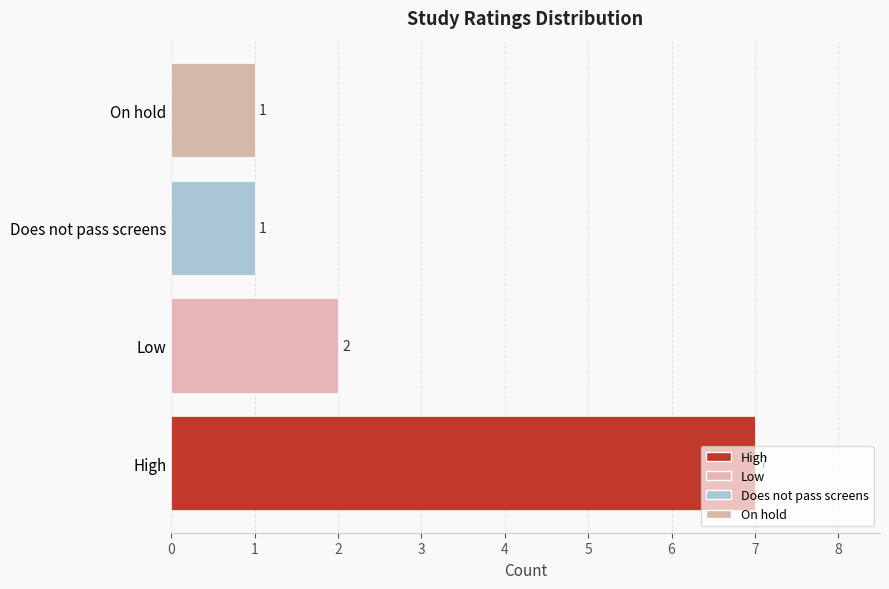

How many series are shown in this chart?

1